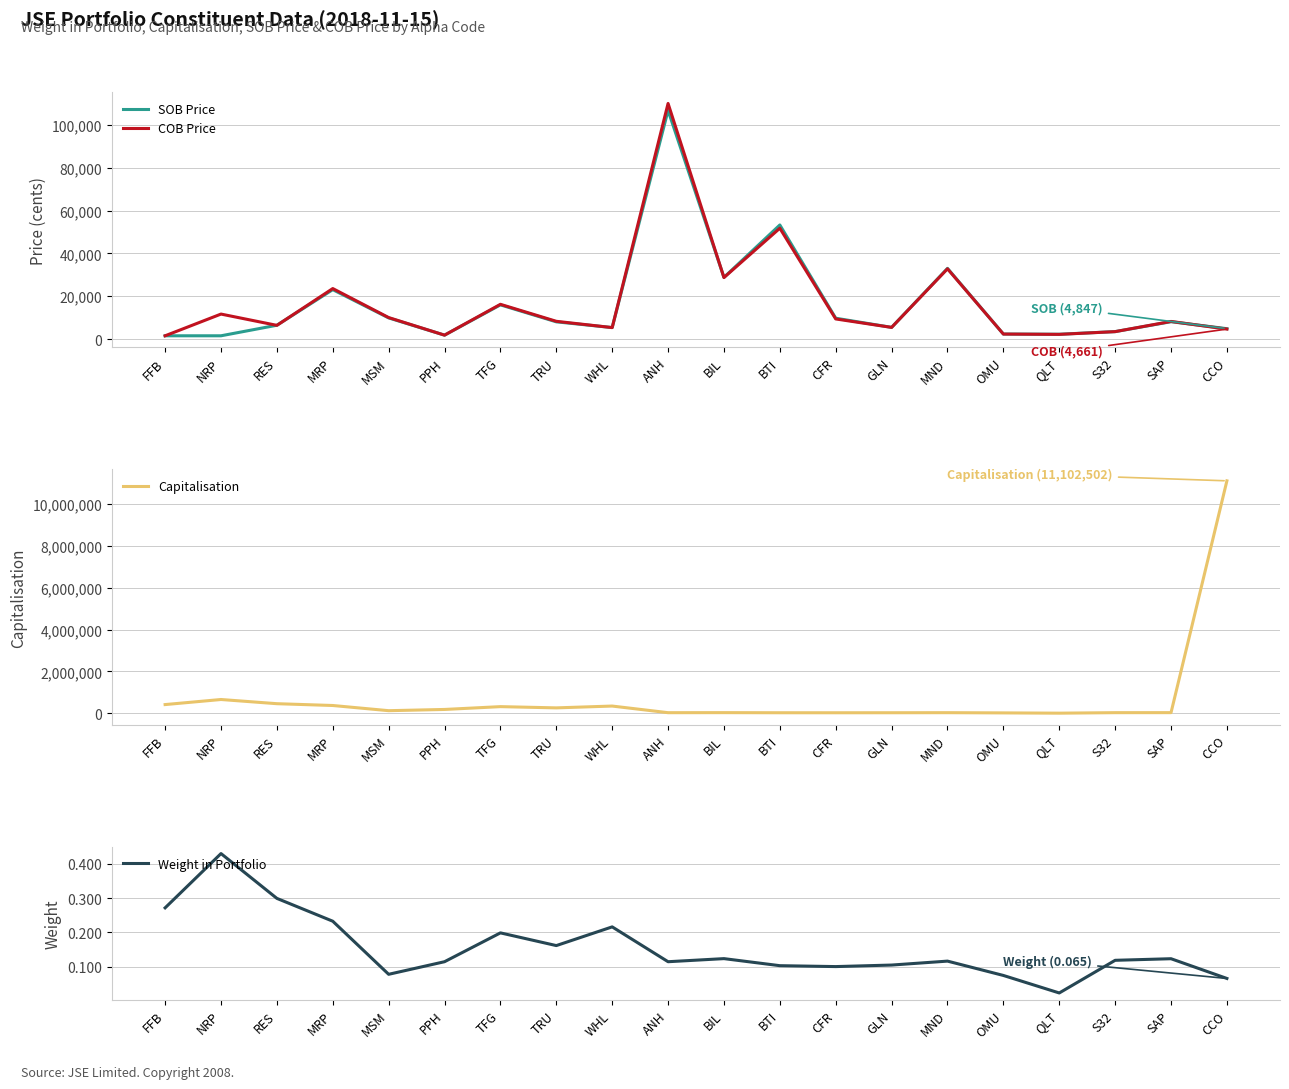

Does the chart display data point markers on the line(s)?

No